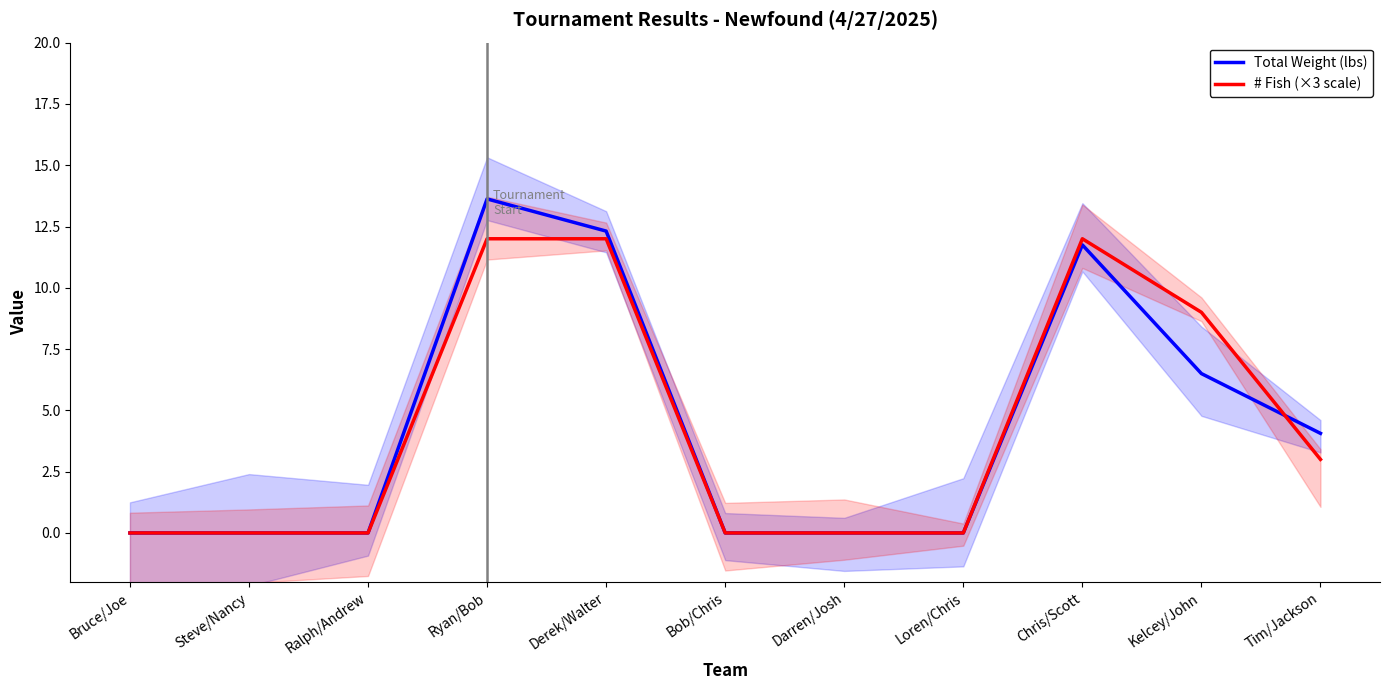

In Total Weight (lbs), how many points are higher than both neighbors (excluding endpoints)?

2